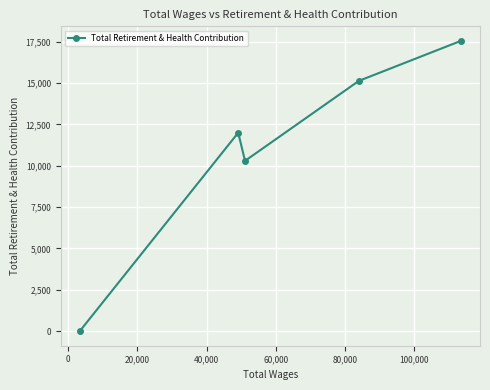

Reading right to left, what are all the values shown in this chart?

17548	15129	10294	11997	0